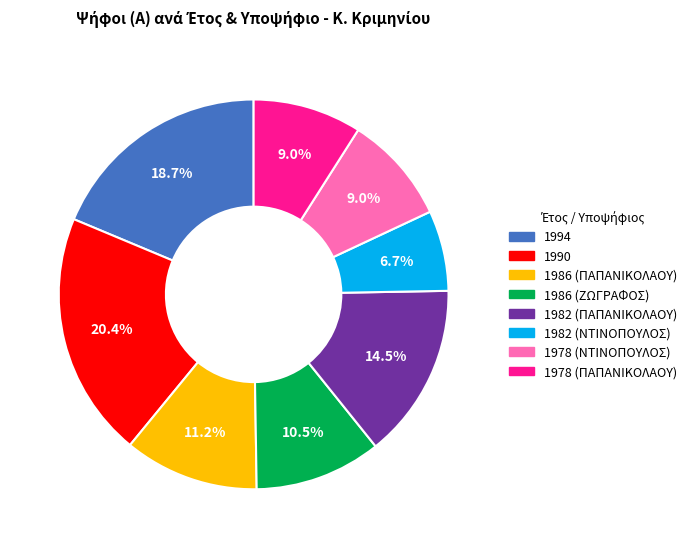

Which slice is the smallest?

1982 (ΝΤΙΝΟΠΟΥΛΟΣ)